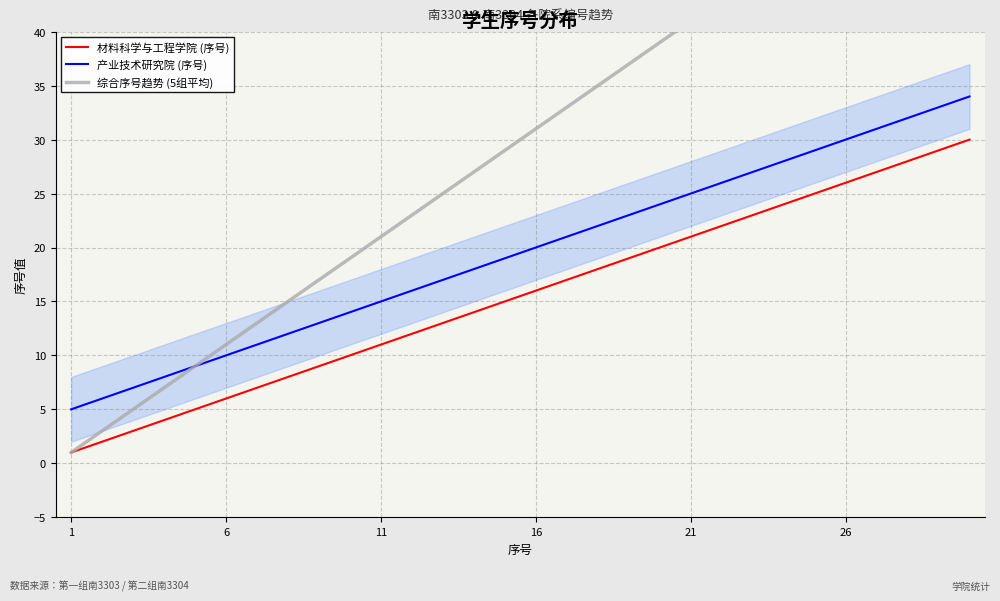

True or false: 产业技术研究院 (序号) and 材料科学与工程学院 (序号) intersect in this chart.

False